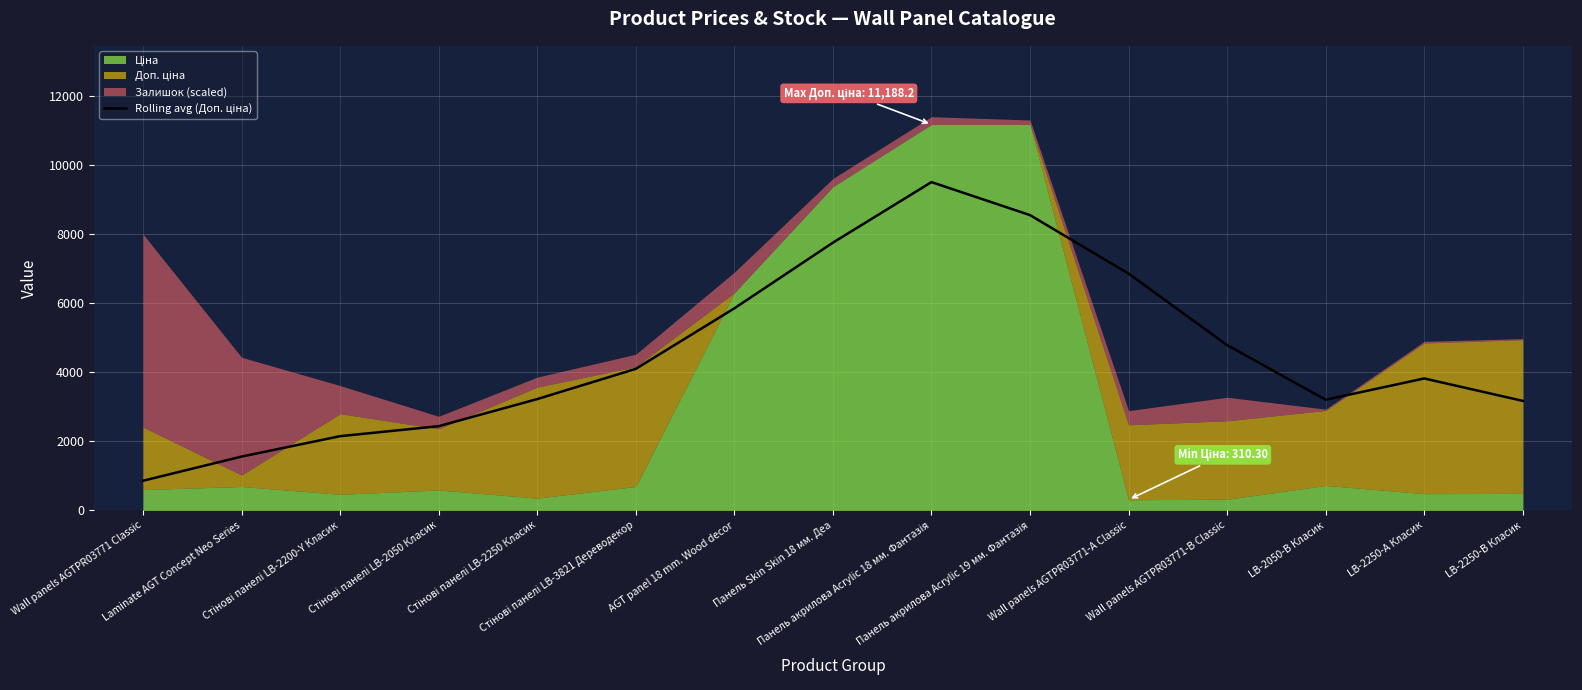

At which label does the data first exceed 3825?

Стінові панелі LB-3821 Дереводекор